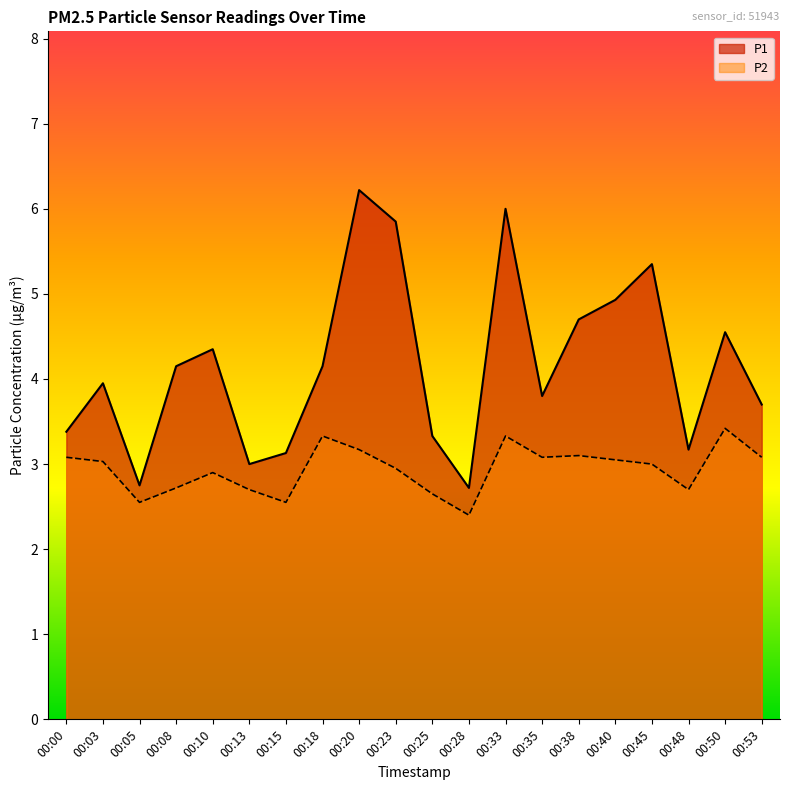

How many data points does each series have?

20